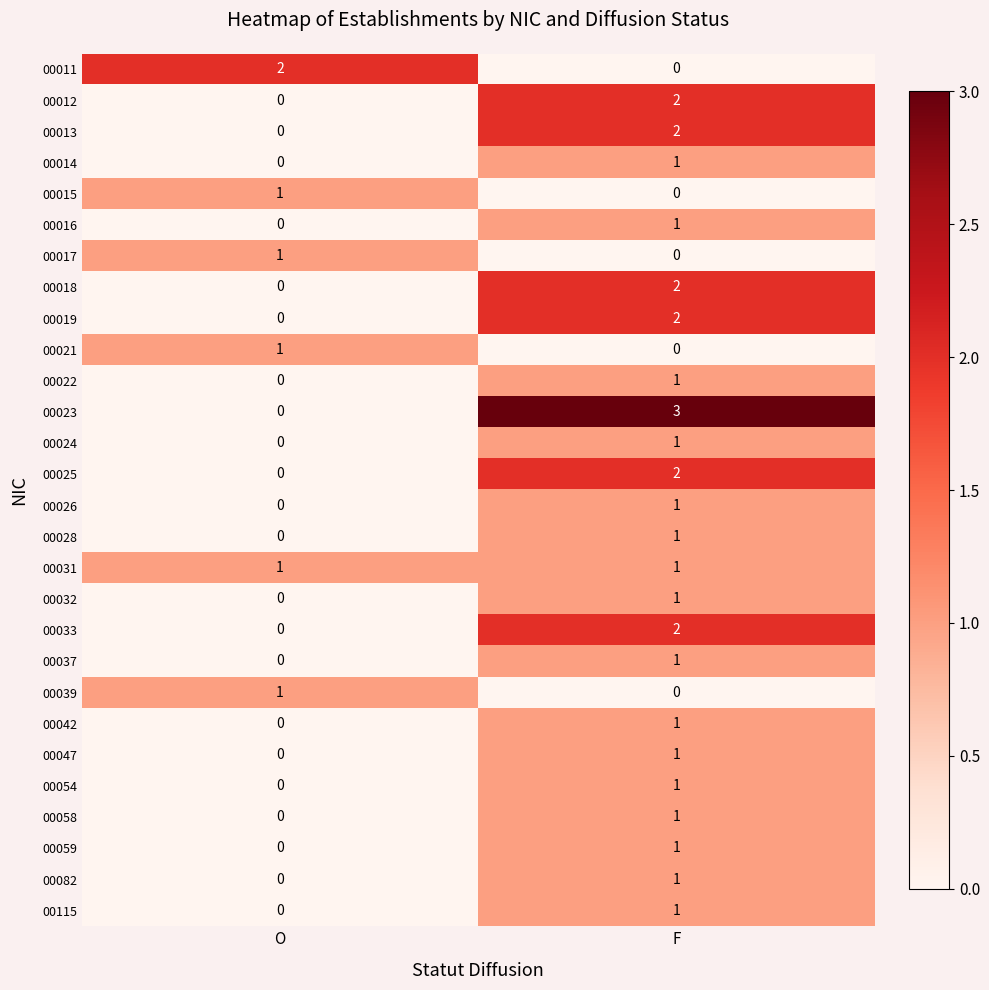

The value of 00013 at F is 2. True or false?

True